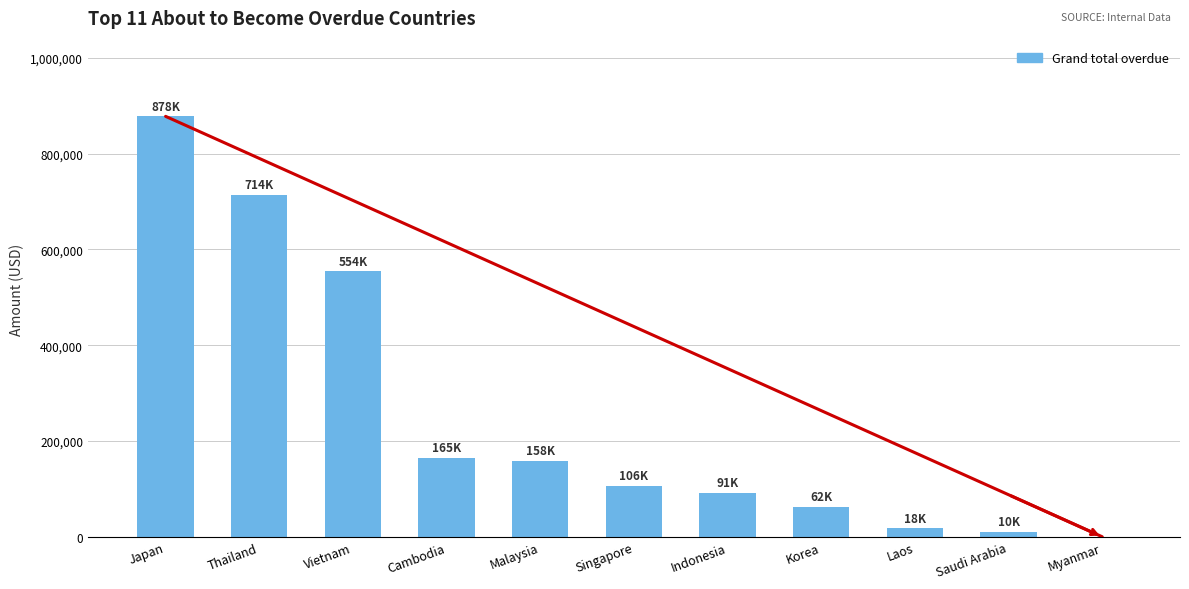

At which category does the chart reach its peak across all series?

Japan